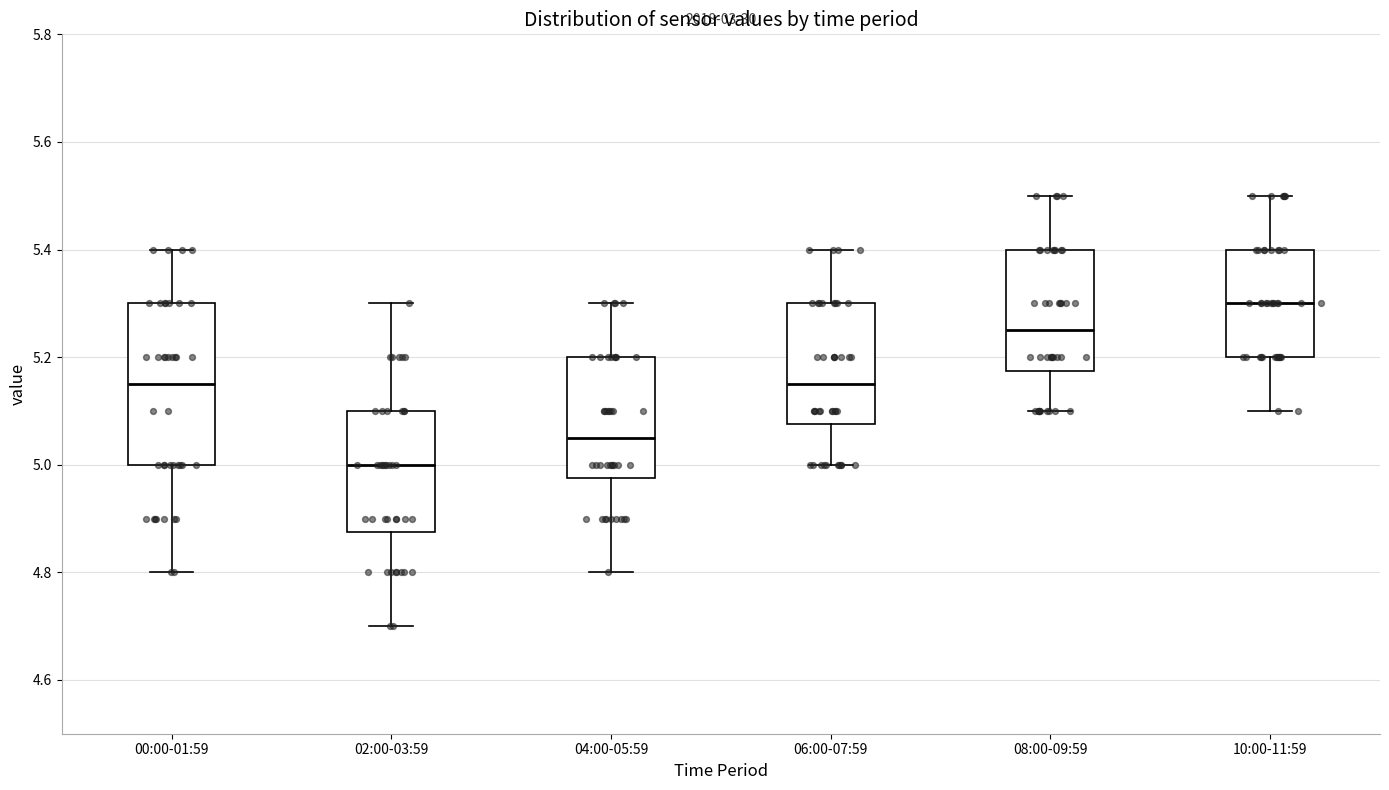

Reading left to right, transcribe this box plot: for each box, give where its median line is, the range the box spans, and where its two whiskers end, as read against the y-axis. The values are not printed on the chart, so give them approximately, as read against the axis.

00:00-01:59: median 5.16, box 5.00 to 5.30, whiskers 4.80 to 5.40
02:00-03:59: median 5.00, box 4.88 to 5.10, whiskers 4.70 to 5.30
04:00-05:59: median 5.06, box 4.98 to 5.20, whiskers 4.80 to 5.30
06:00-07:59: median 5.16, box 5.08 to 5.30, whiskers 5.00 to 5.40
08:00-09:59: median 5.26, box 5.18 to 5.40, whiskers 5.10 to 5.50
10:00-11:59: median 5.30, box 5.20 to 5.40, whiskers 5.10 to 5.50